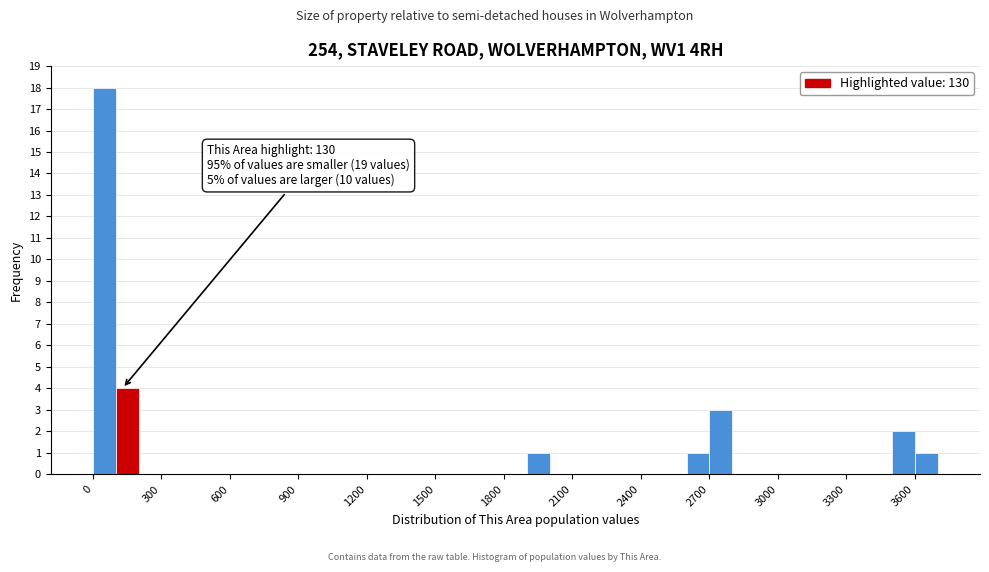

Read against the x-axis, roughly where is the centre of the tallest bar?

50